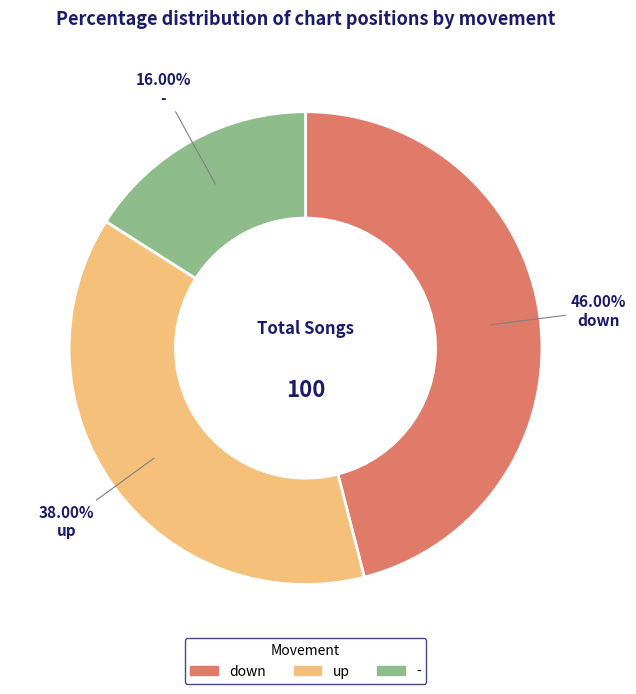

What is the largest slice in the pie chart?

down